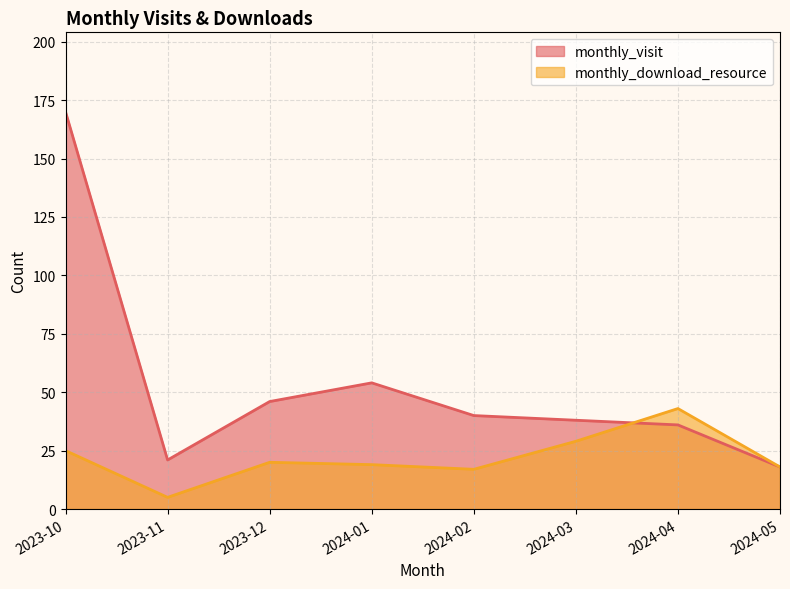

What is the difference between the second highest and second lowest values in the monthly_visit series?

33